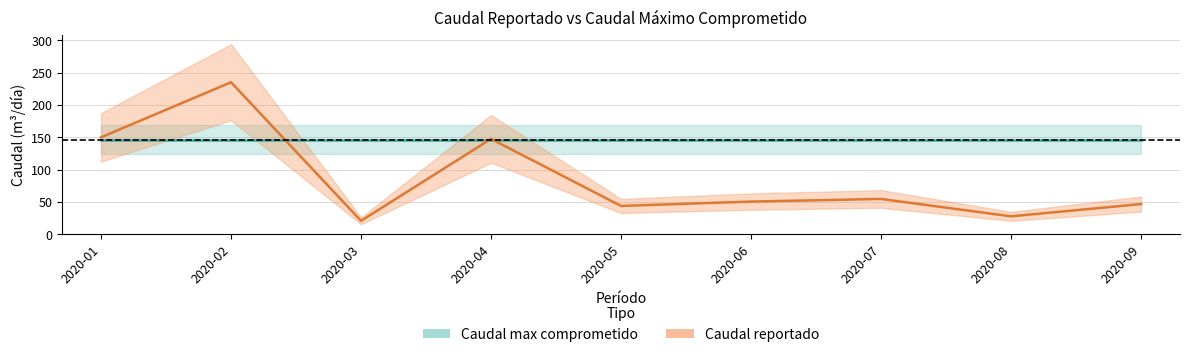

Which has a higher value, 2020-01 or 2020-07?

2020-01